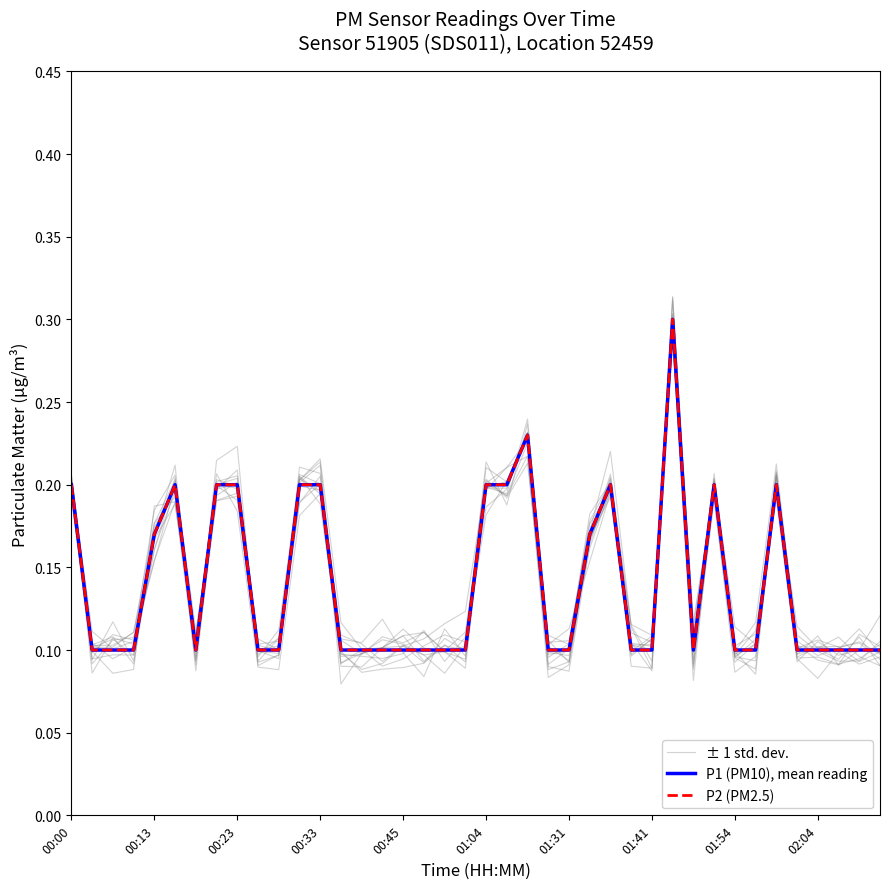

How many categories are shown in the chart?

40